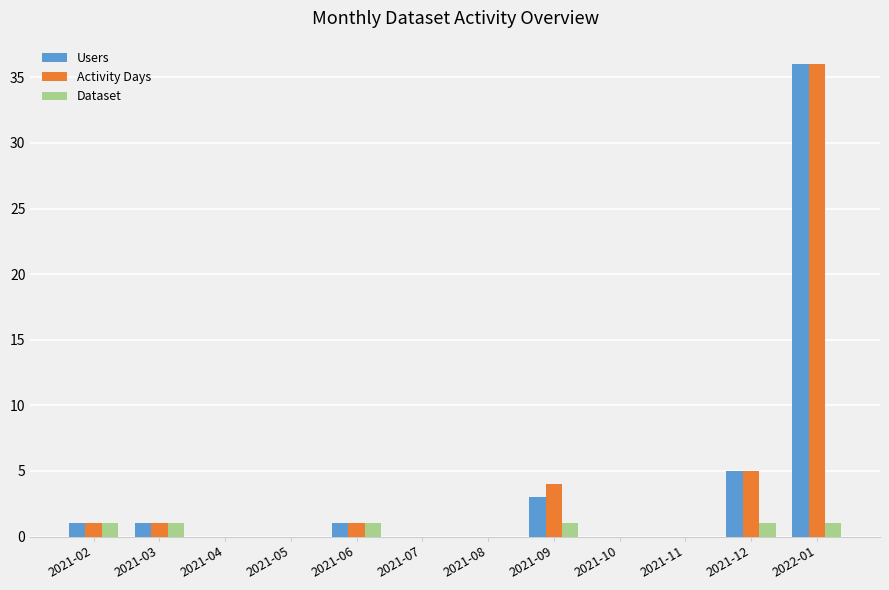

At which label is Users closest to 18?

2021-12